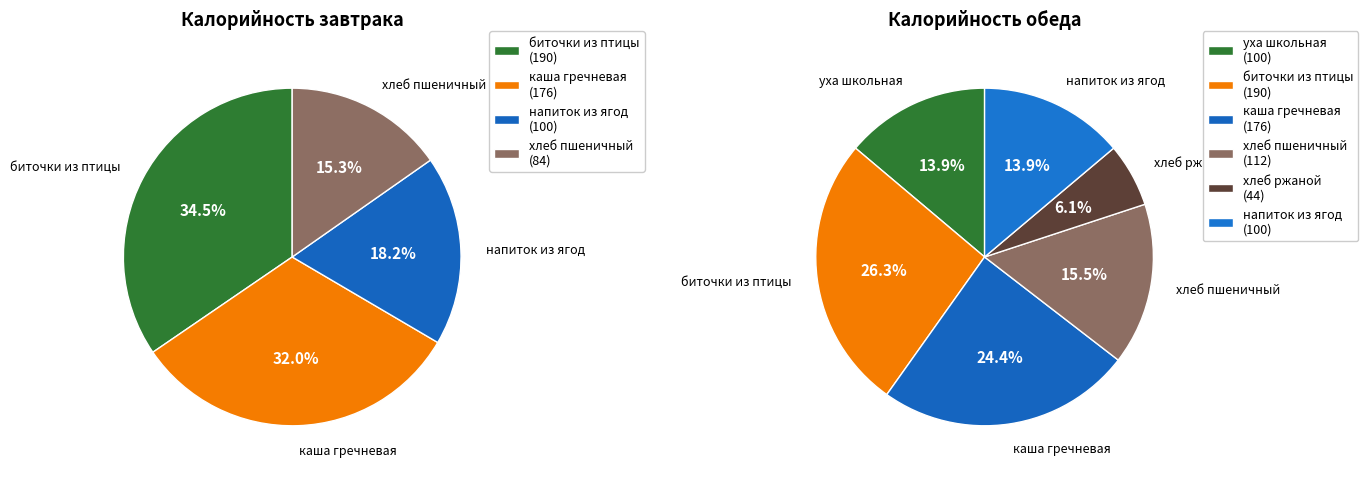

What is the smallest slice in the pie chart?

Обед (хлеб ржаной)